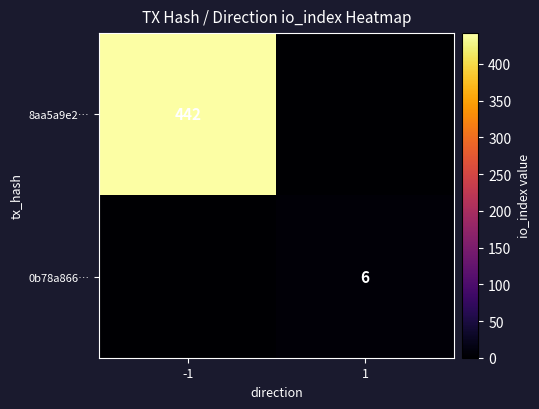

True or false: 8aa5a9e2… has a value of 442 at -1.

True